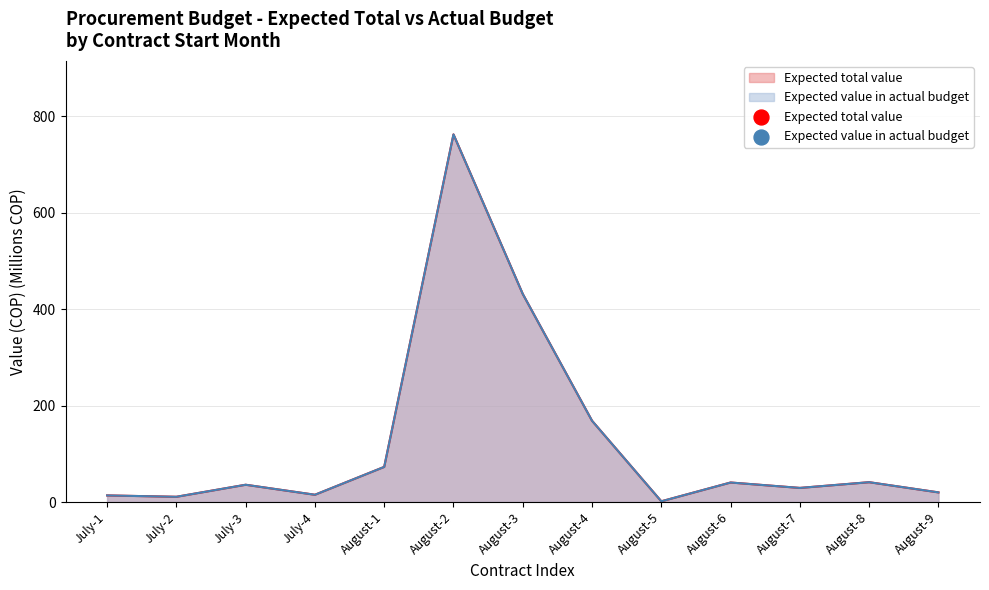

At which category is the sum across all series the highest?

August-2